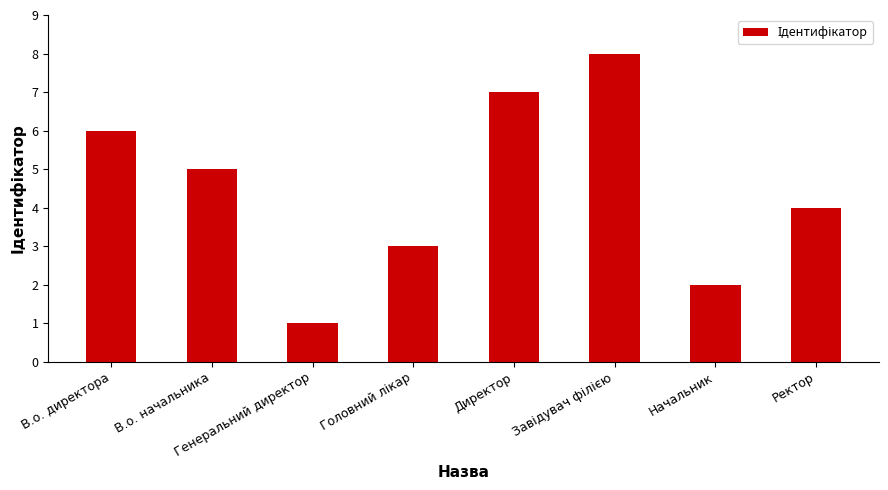

What is the sum of the values at В.о. директора and В.о. начальника?

11